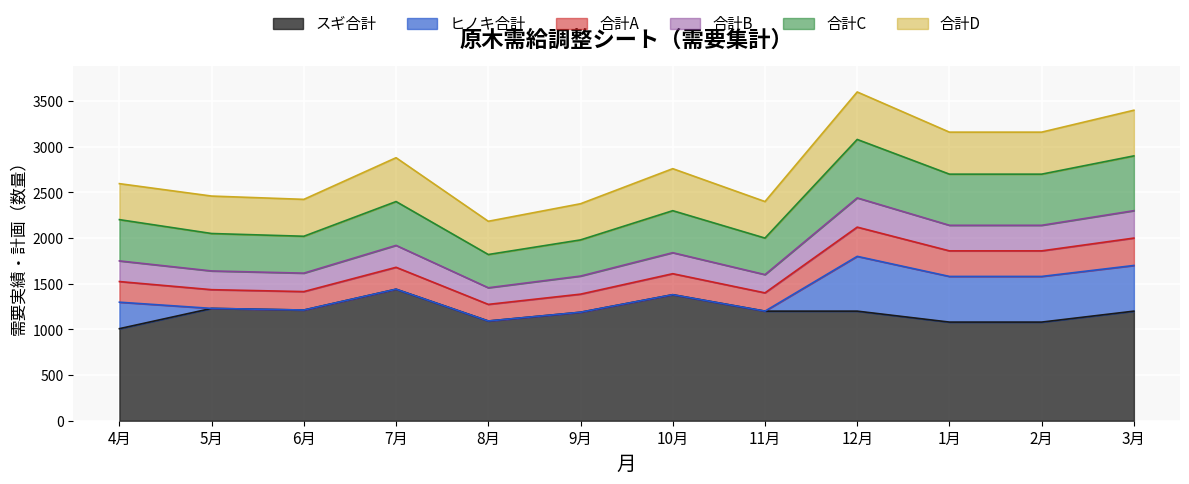

What is the label of the 7th point from the right?

9月